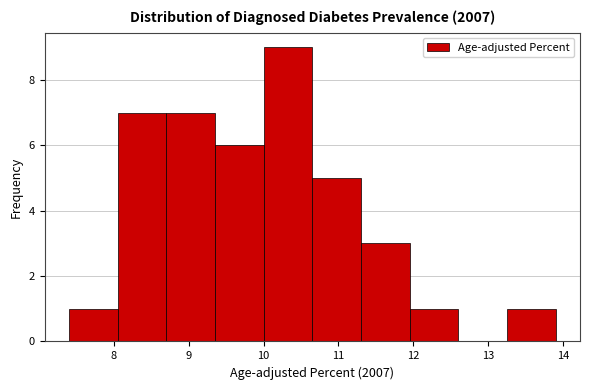

How tall is the bar that spans 10.65 to 11.30 on the x-axis? Neither the bar edges nor the heights are printed on the chart, so give them approximately, as read against the axes.

5